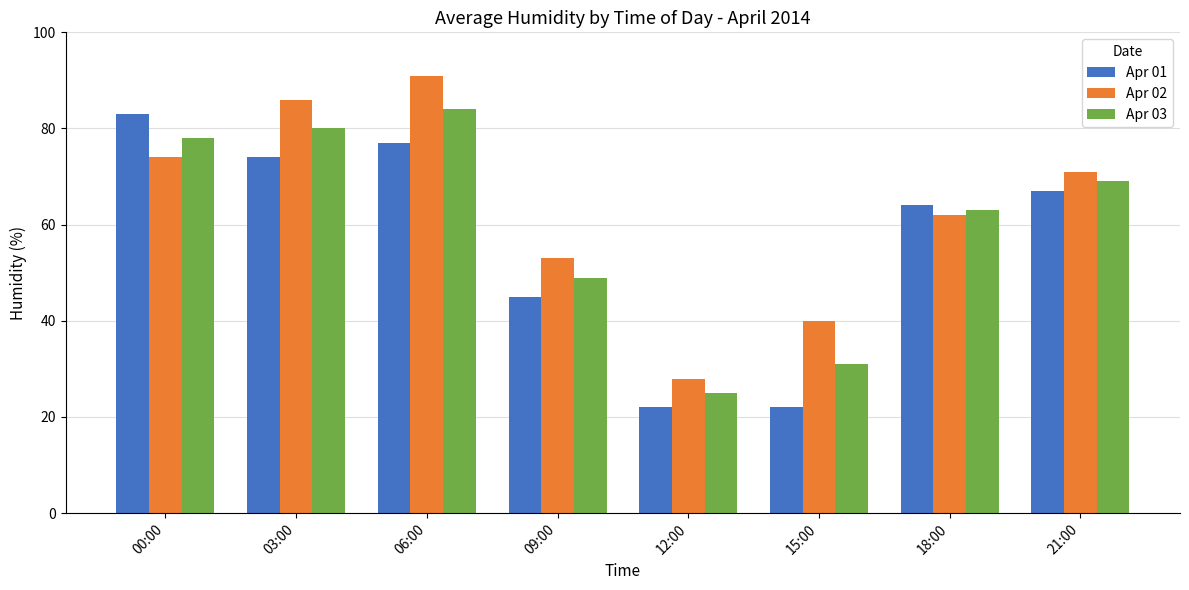

How many data points in Apr 03 are less than 69?

4